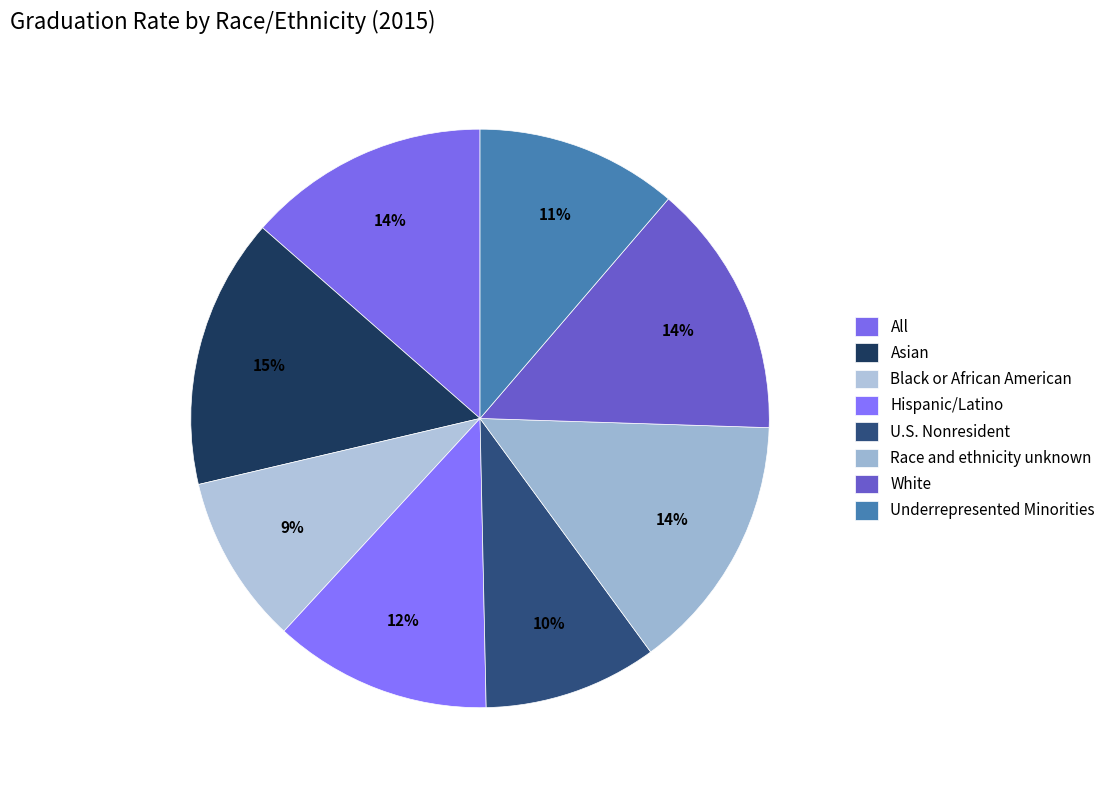

How many slices are in this pie chart?

8